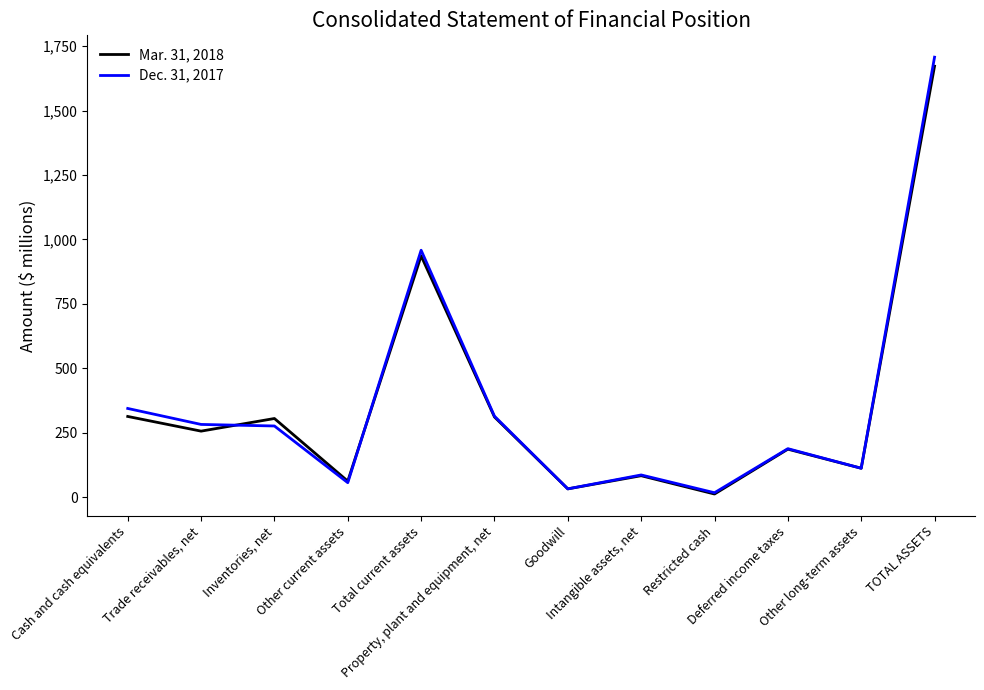

Rank the series at Restricted cash from highest to lowest value.

Dec. 31, 2017, Mar. 31, 2018